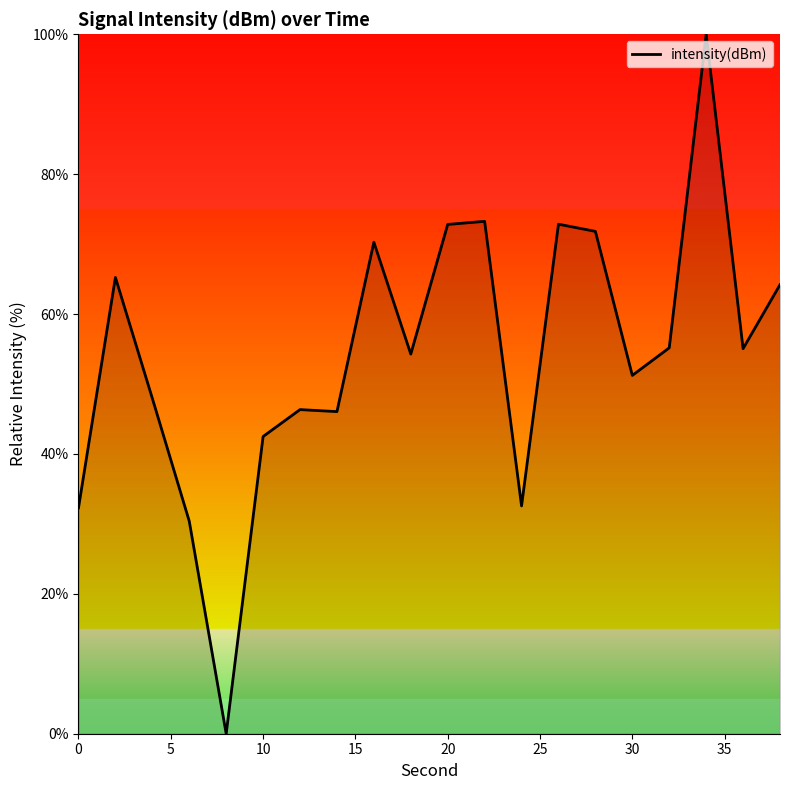

What is the maximum value shown in the chart?

100.0